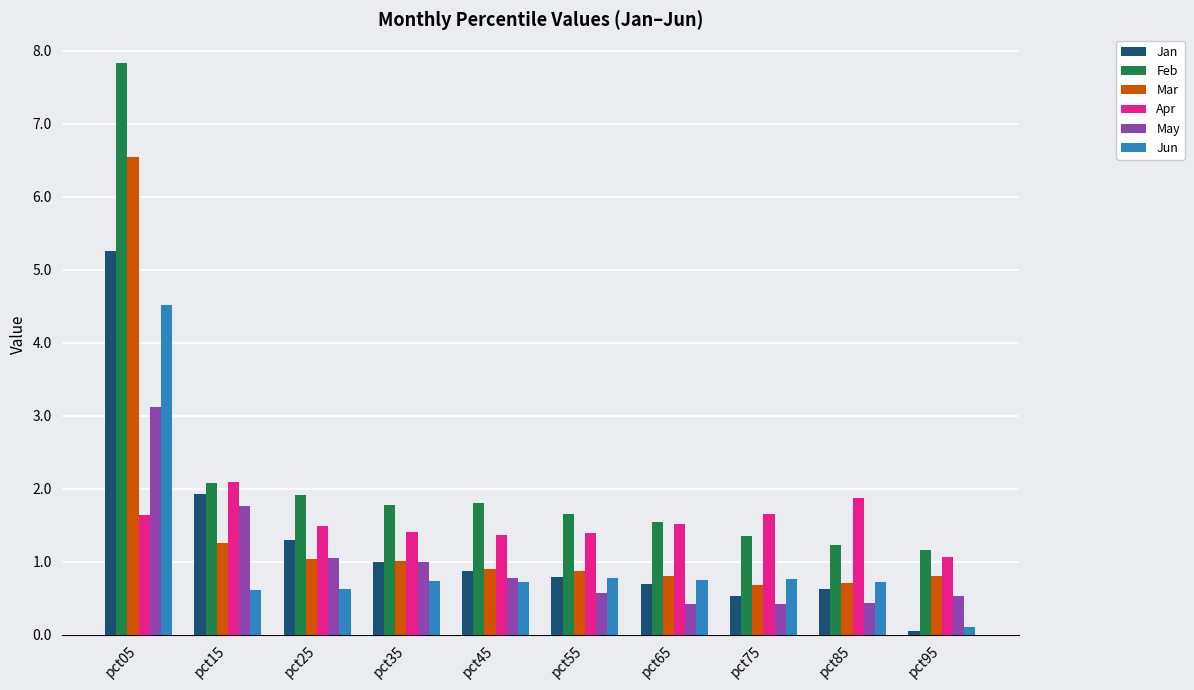

How many series are shown in this chart?

6